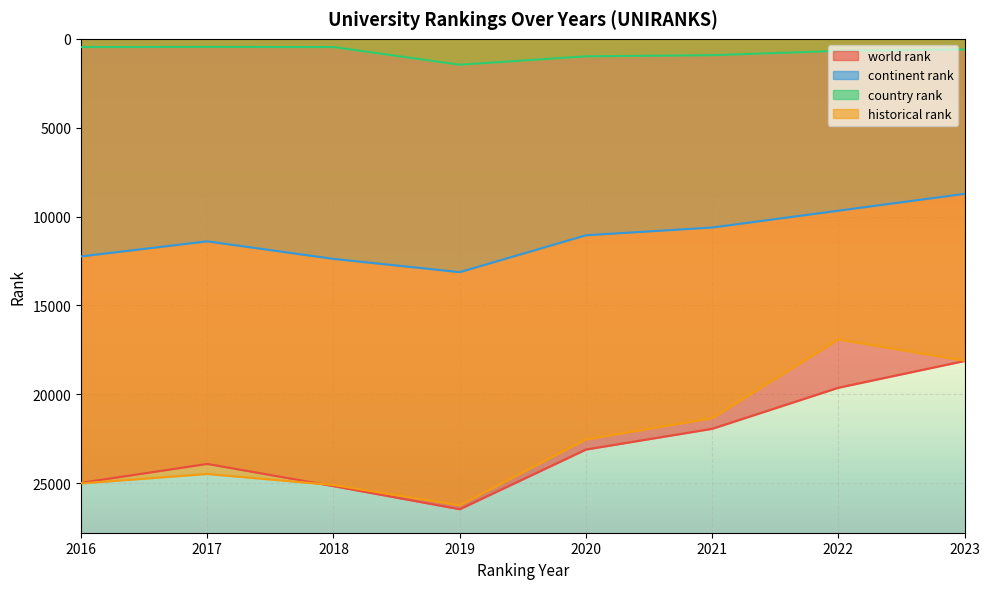

Which series has the largest total across all categories?

world rank